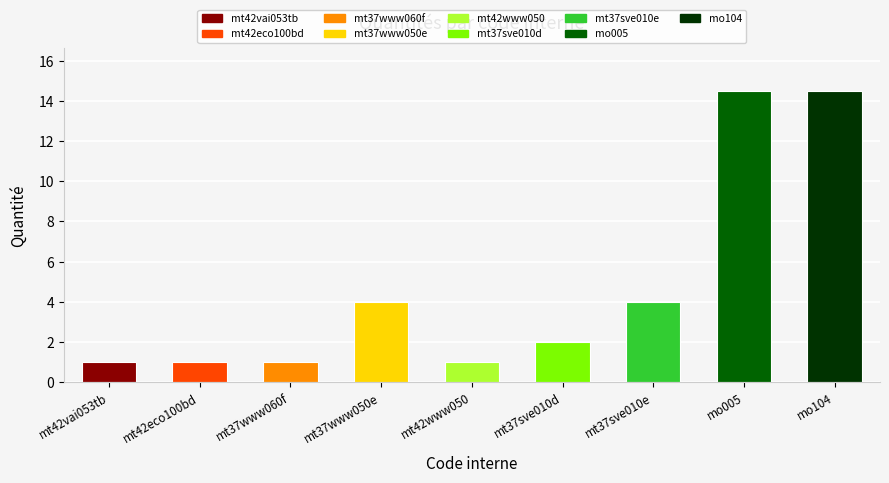

What position from the left is mt42eco100bd?

2